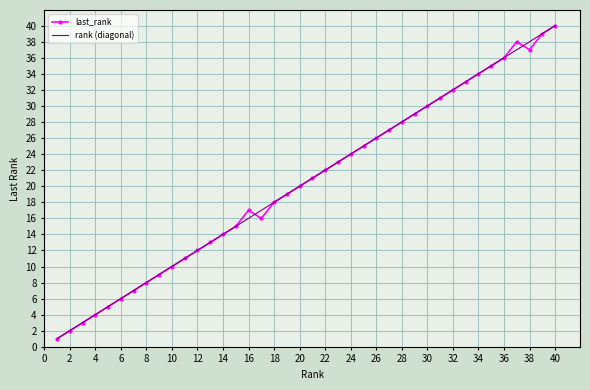

What is the maximum value shown in the chart?

40